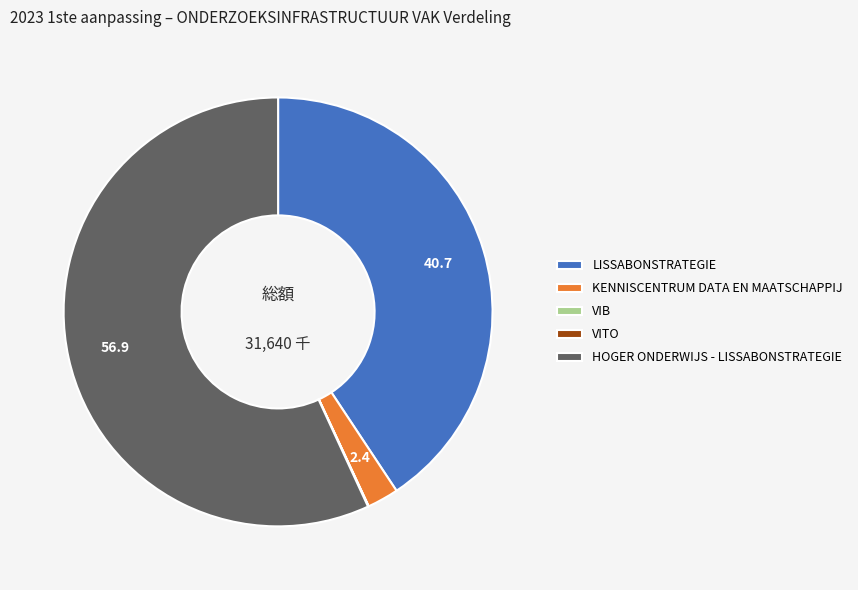

The KENNISCENTRUM DATA EN MAATSCHAPPIJ slice represents 2% of the pie. True or false?

True